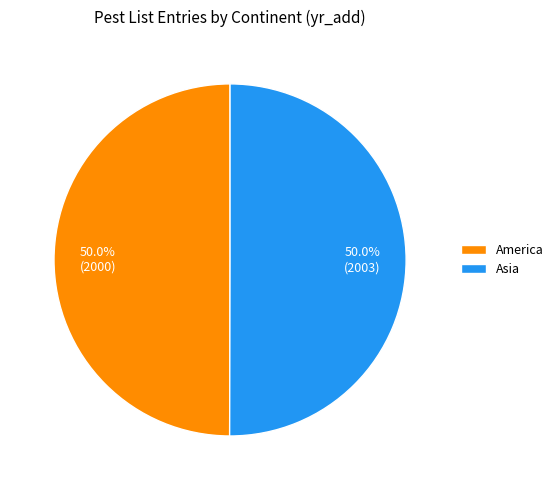

True or false: America accounts for 64% of the total.

False